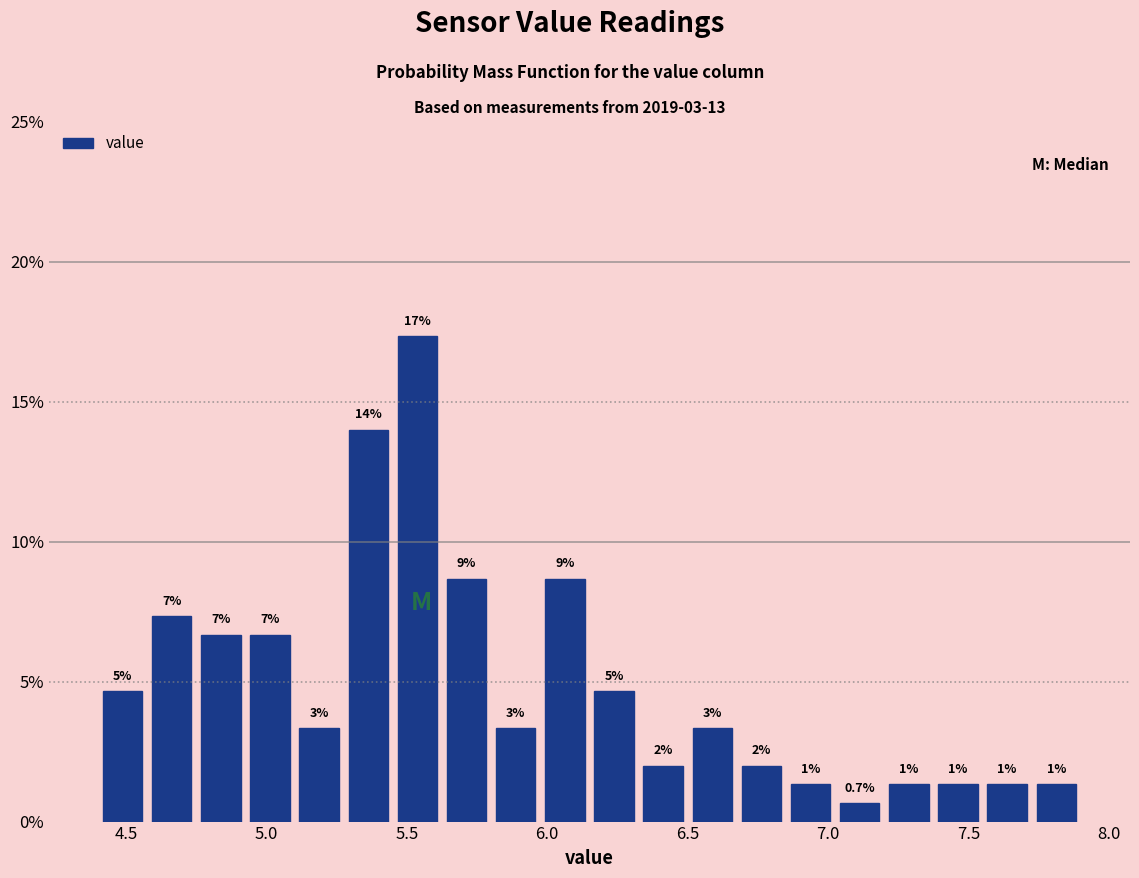

Around what value on the x-axis is the tallest bar? Give the approximate position of its centre, as read against the axis.

5.55